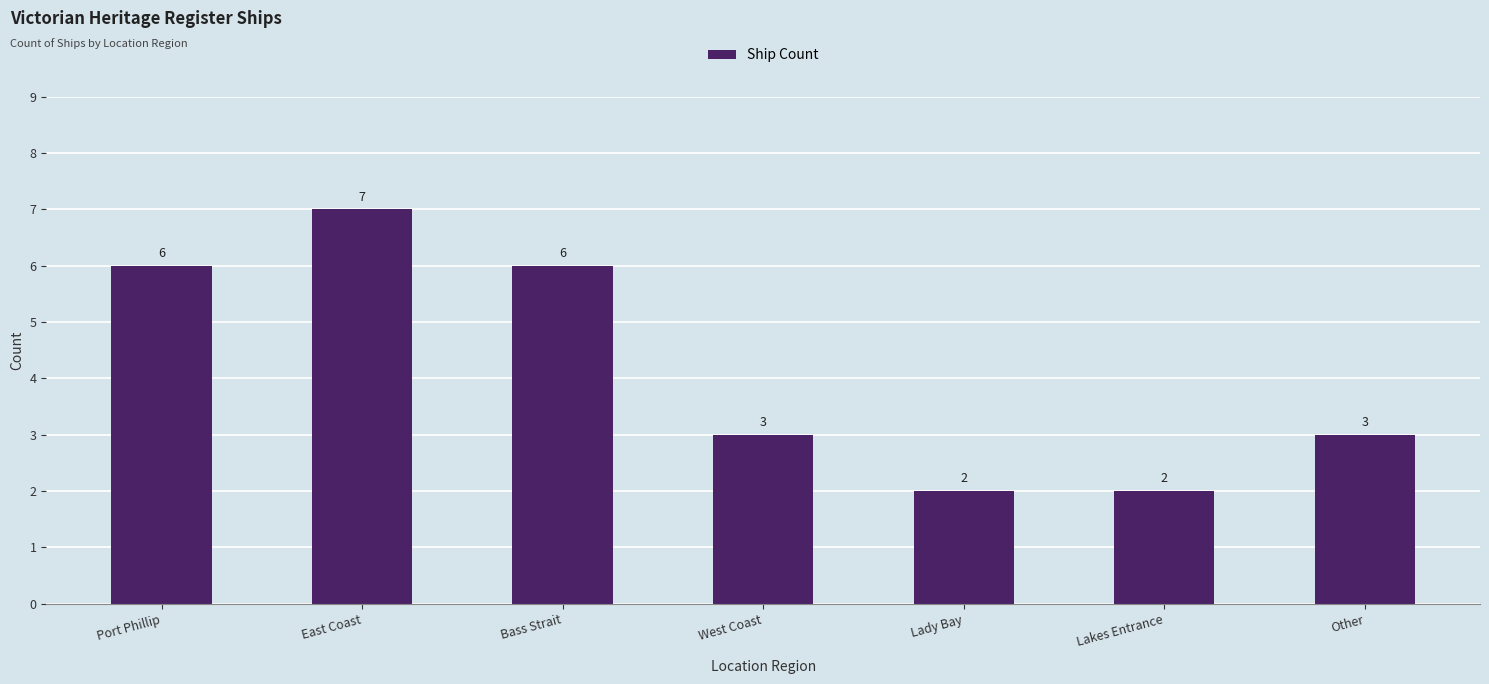

What is the difference between the values at East Coast and Lakes Entrance?

5